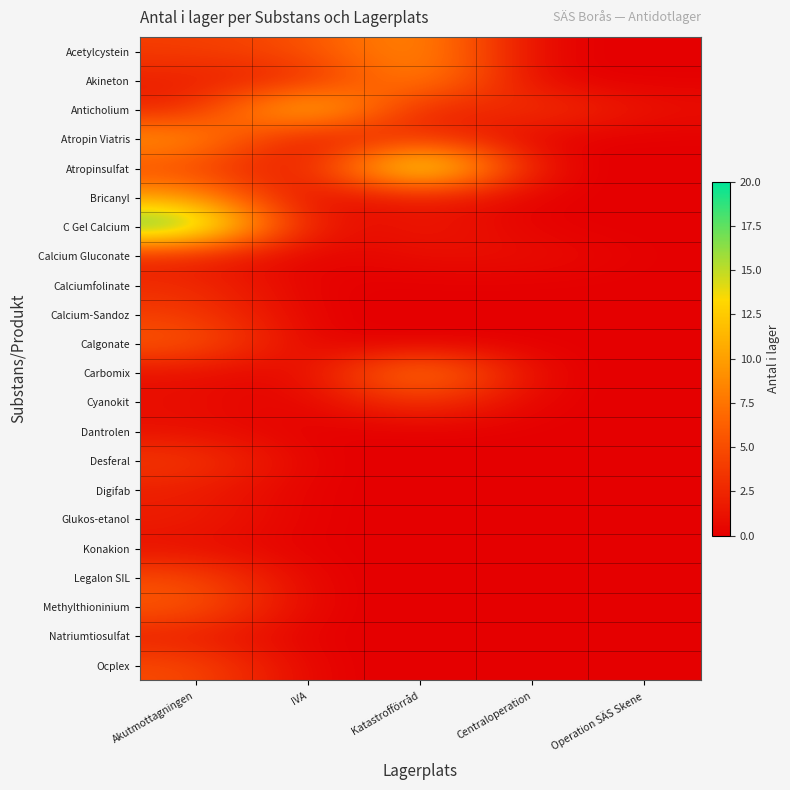

What is the total value across all series at Akutmottagningen?

98